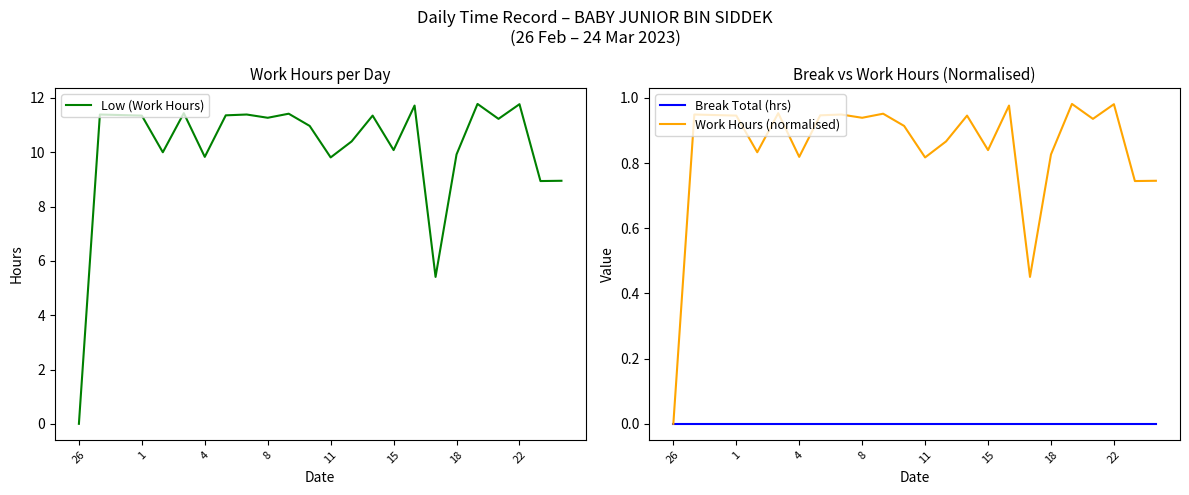

True or false: Break Total (hrs) has more than 1 points higher than both neighbors.

False